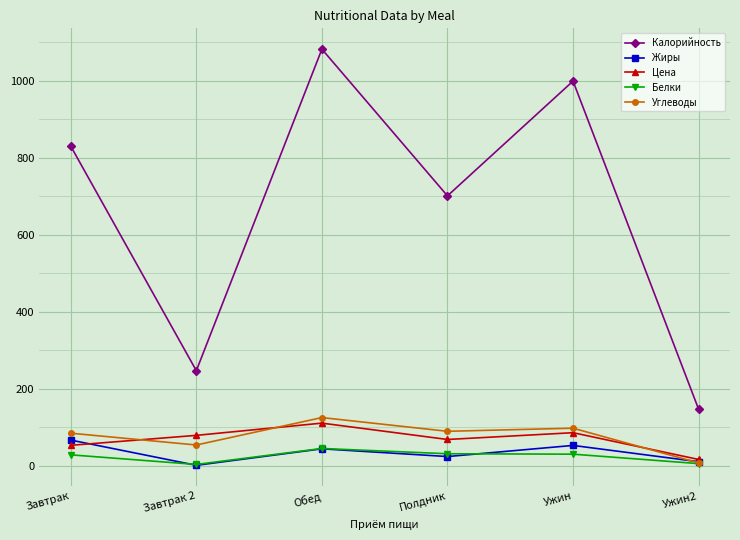

What is the difference between the maximum and minimum values in the Углеводы series?

117.8